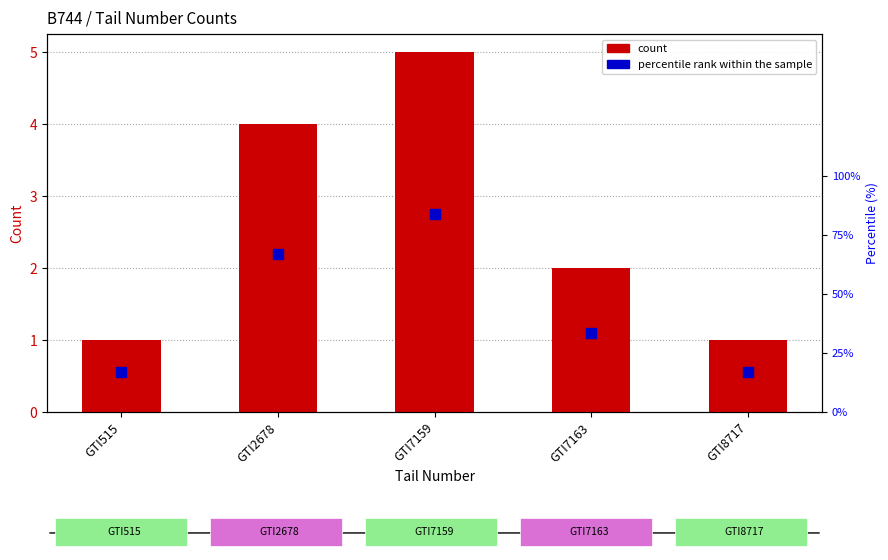

At which category is the sum across all series the highest?

GTI7159